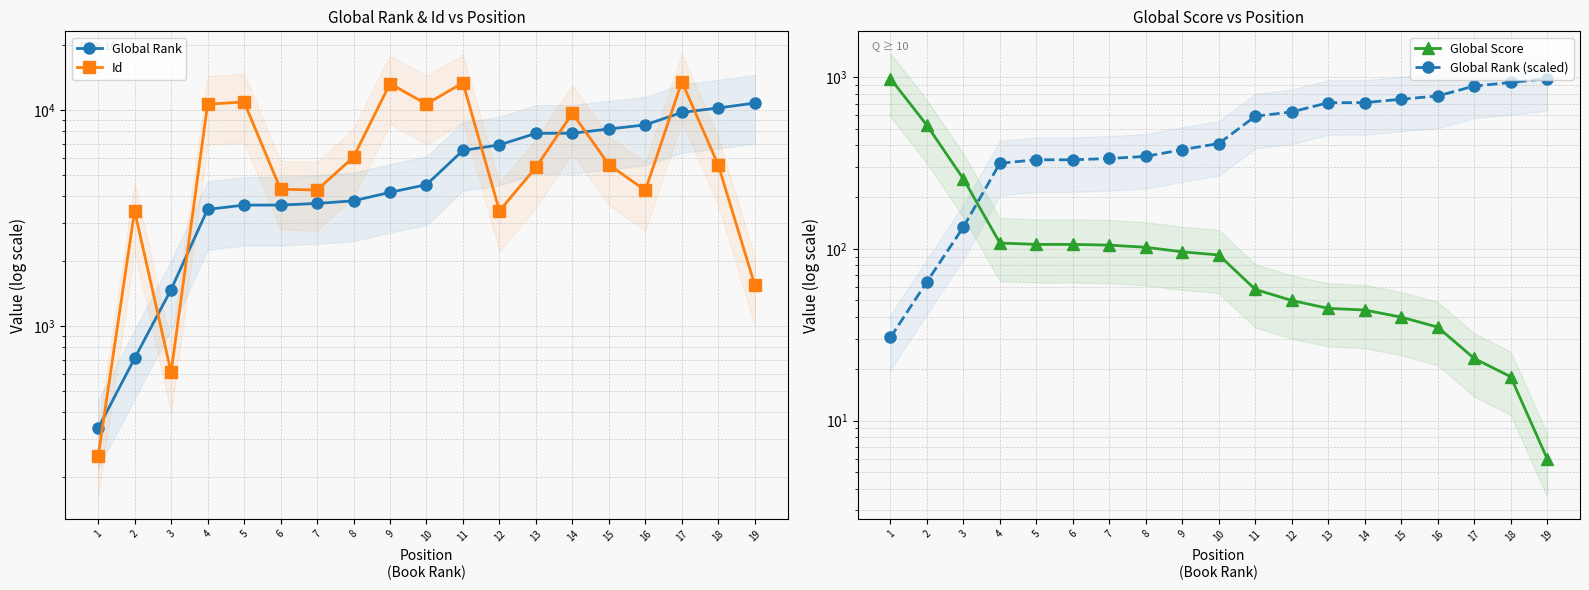

Where is Global Rank (scaled) nearest to the value 504?

11